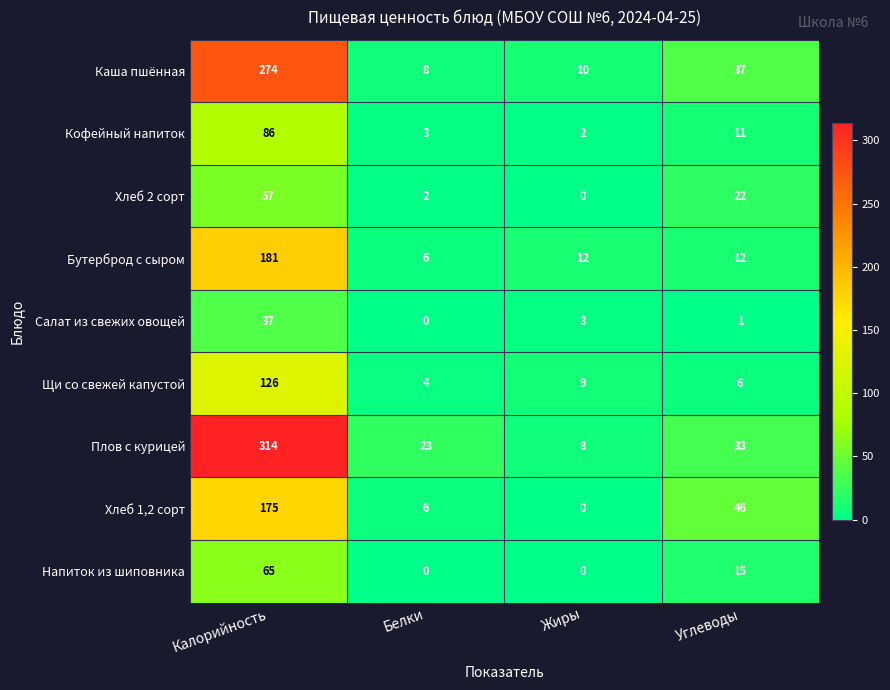

The Щи со свежей капустой series shows 1 at Белки. True or false?

False